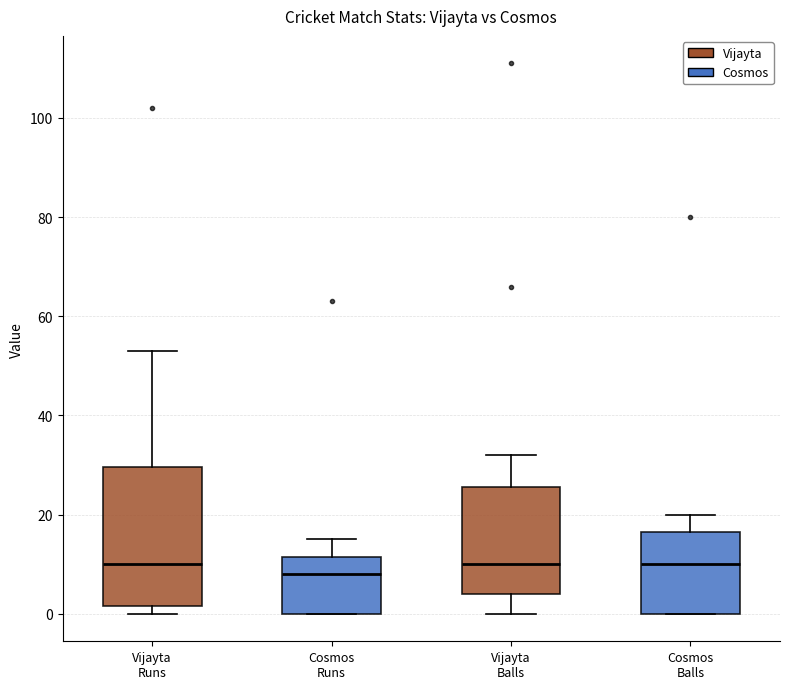

Reading left to right, read every box against the y-axis: the position of its median line, the range the box covers, and the ends of its whiskers. The values are not printed on the chart, so give them approximately, as read against the axis.

Vijayta Runs: median 10, box 2 to 30, whiskers 0 to 54
Cosmos Runs: median 8, box 0 to 12, whiskers 0 to 16
Vijayta Balls: median 10, box 4 to 26, whiskers 0 to 32
Cosmos Balls: median 10, box 0 to 16, whiskers 0 to 20